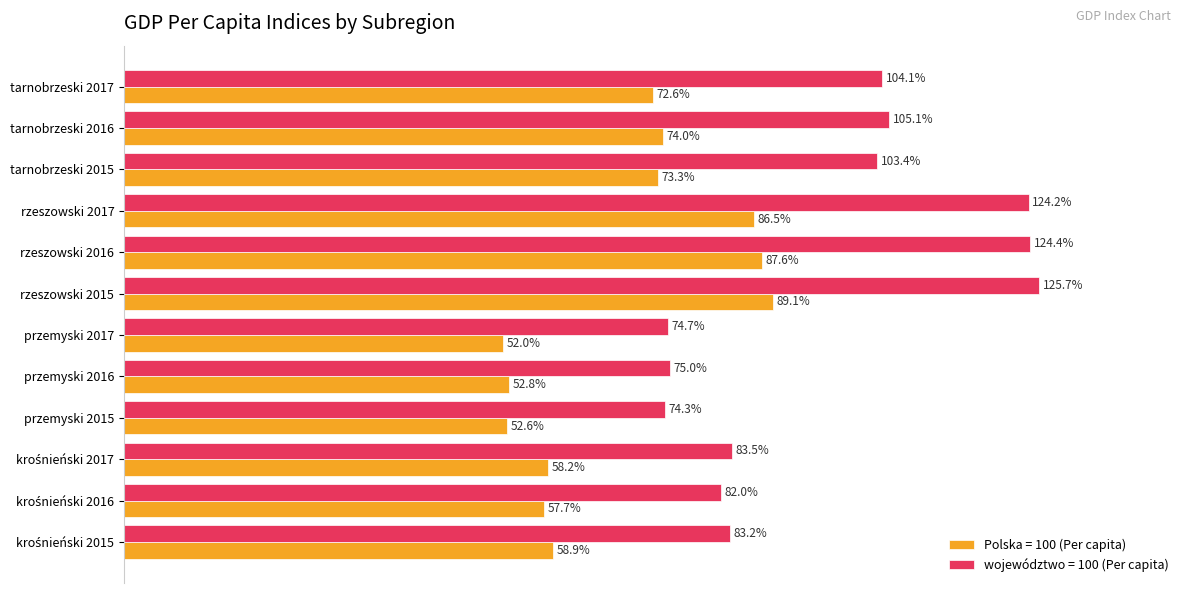

Is the value of Polska = 100 (Per capita) at tarnobrzeski 2016 greater than the value of województwo = 100 (Per capita) at przemyski 2016?

No